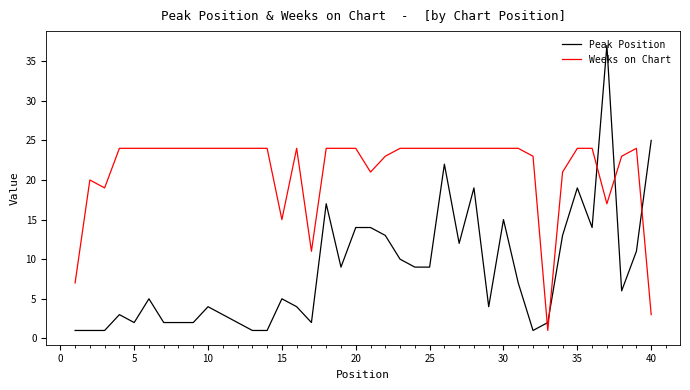

How many intersections are there between Peak Position and Weeks on Chart?

5